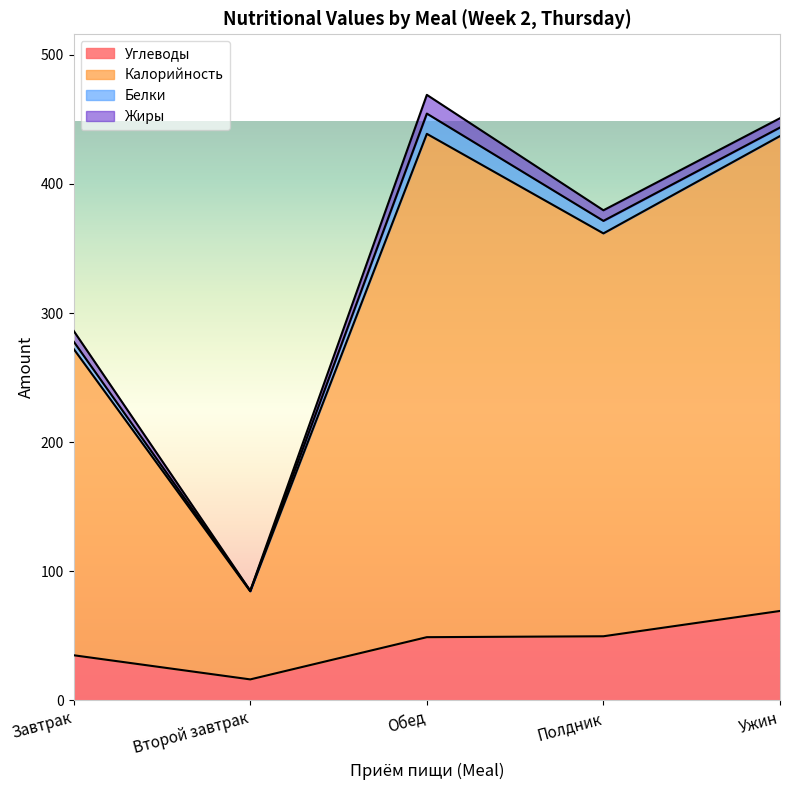

What are all the series names shown in the legend?

Углеводы, Калорийность, Белки, Жиры